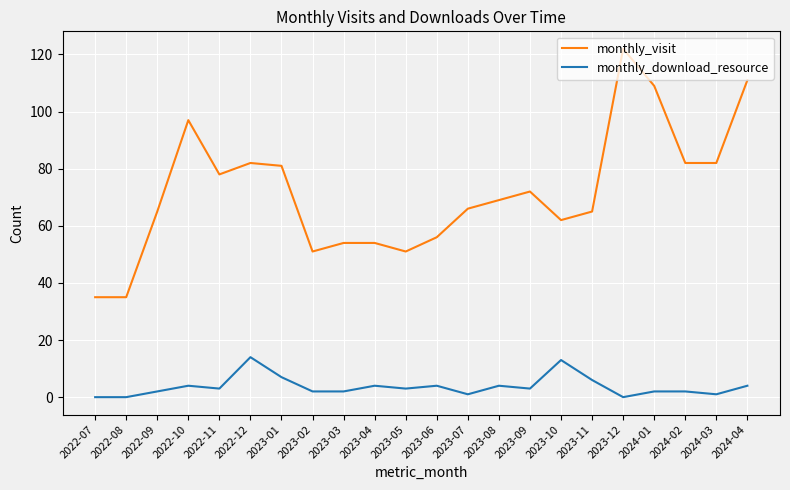

What position from the left is 2024-04?

22